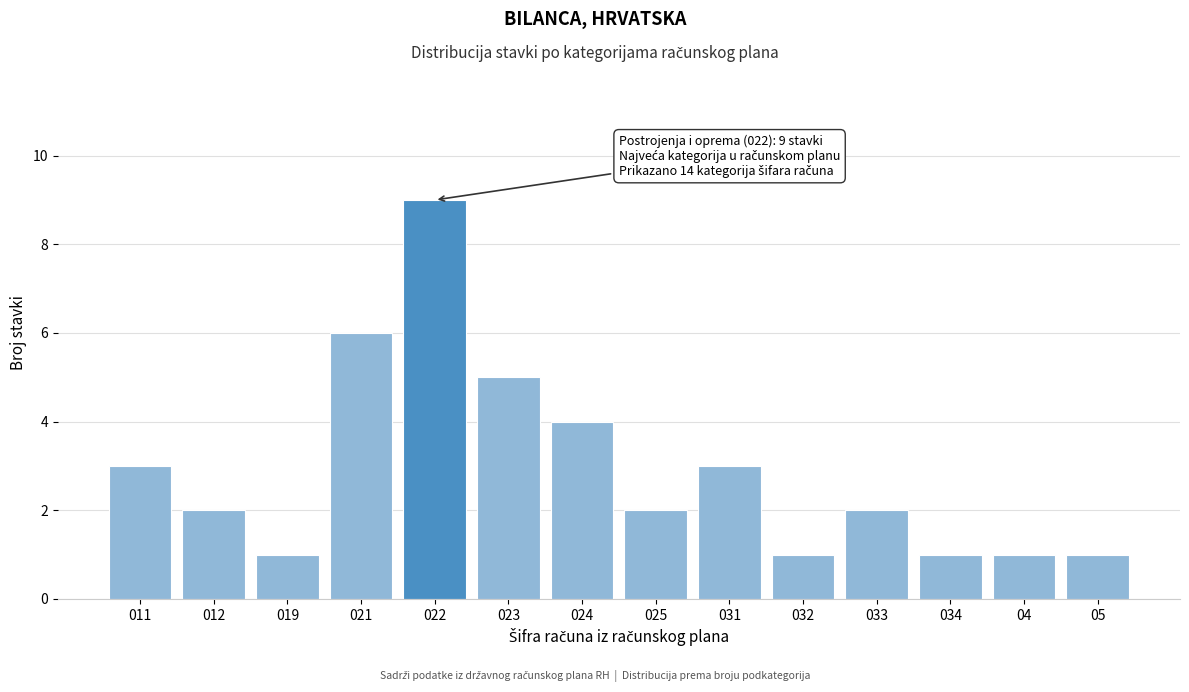

Reading left to right, transcribe all the data shown in this chart.

011=3	012=2	019=1	021=6	022=9	023=5	024=4	025=2	031=3	032=1	033=2	034=1	04=1	05=1